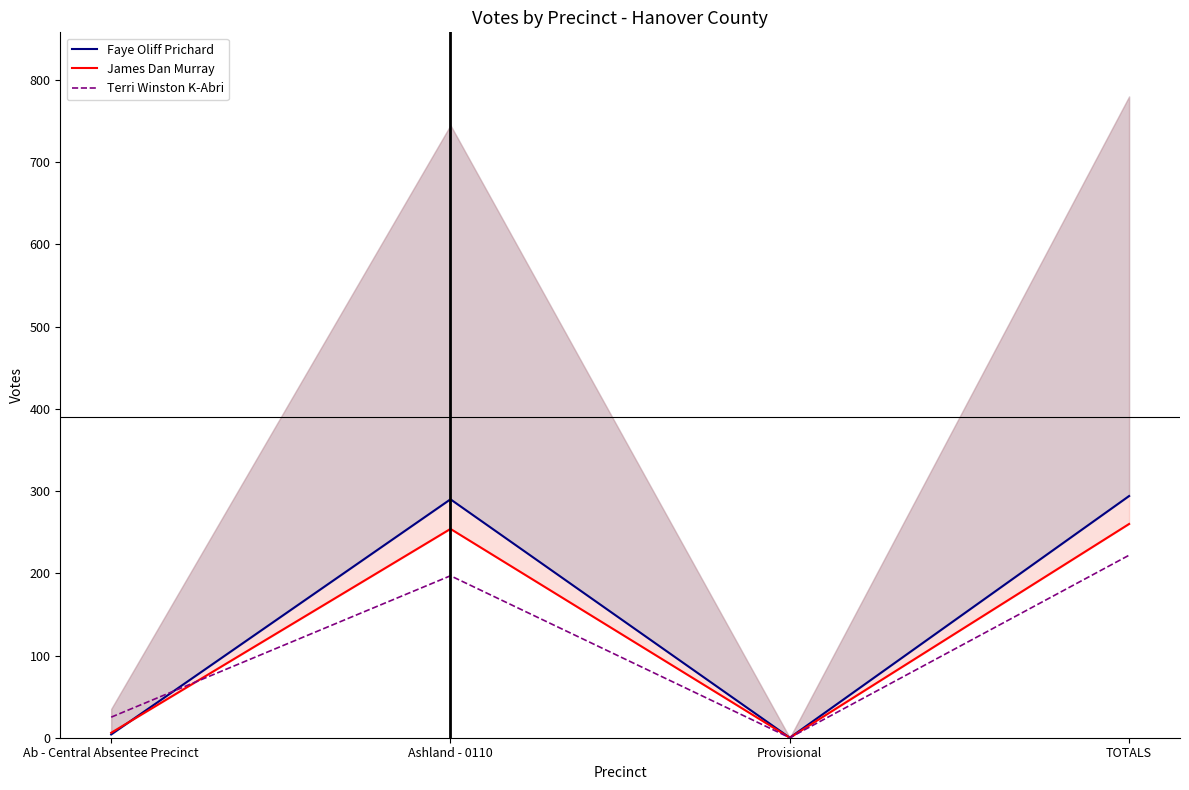

How many categories are shown in the chart?

4